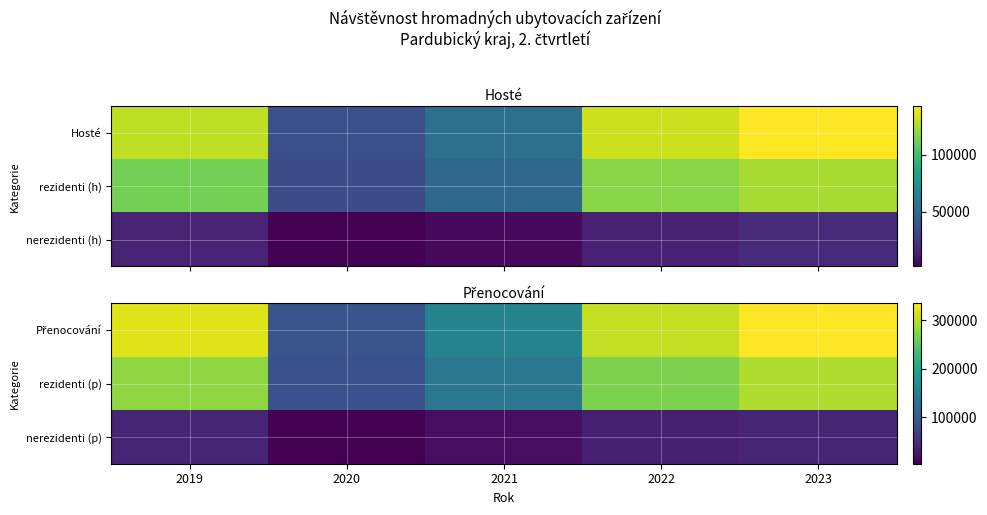

What is the spread (max minus min) of values at 2023?

295595